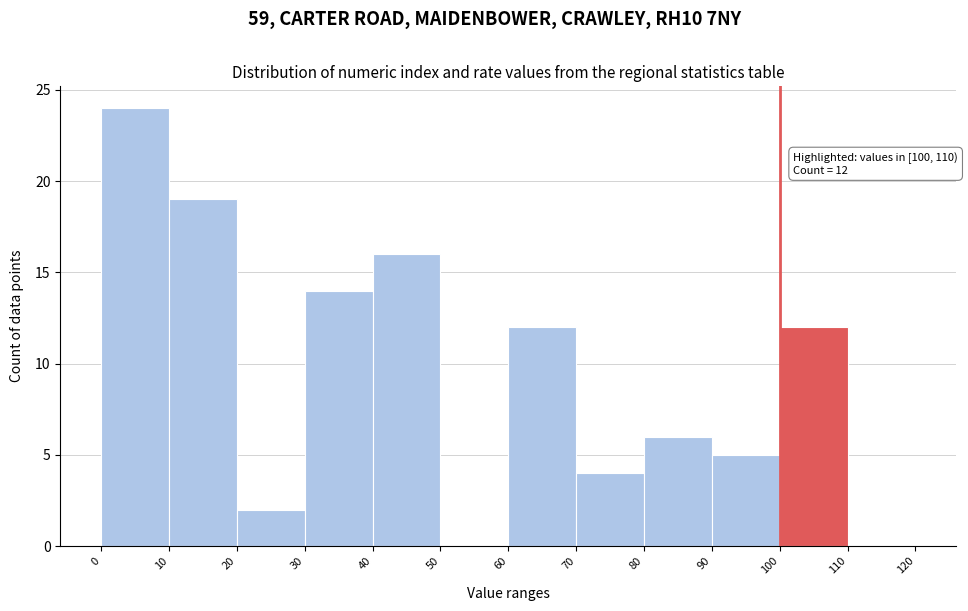

Which range on the x-axis has the tallest bar?

0 to 10